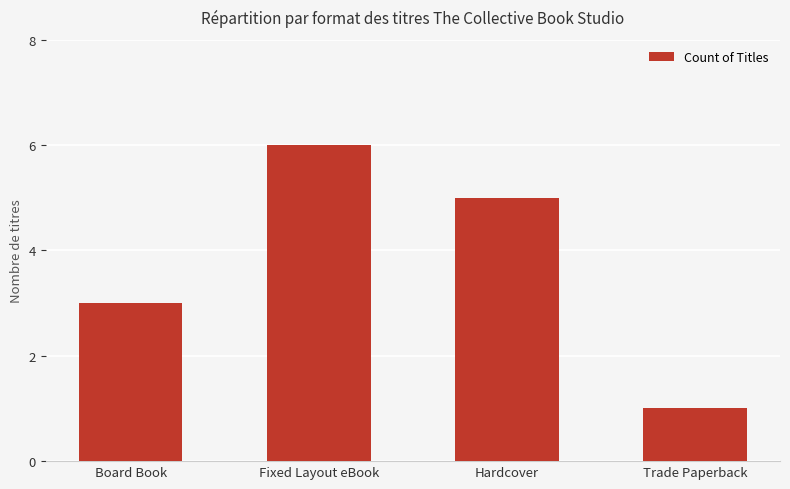

Between Hardcover and Trade Paperback, which is larger?

Hardcover